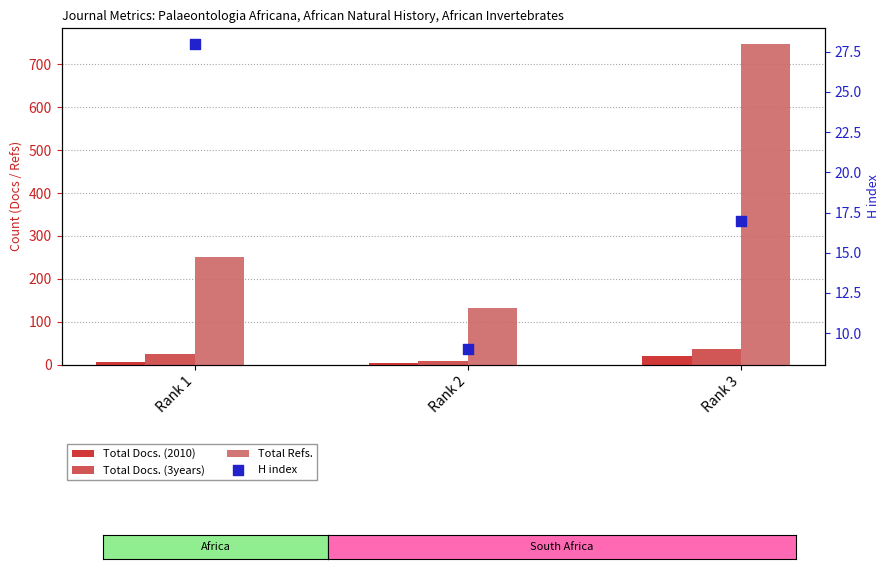

Which series has the largest Y range (max minus min)?

Total Refs.